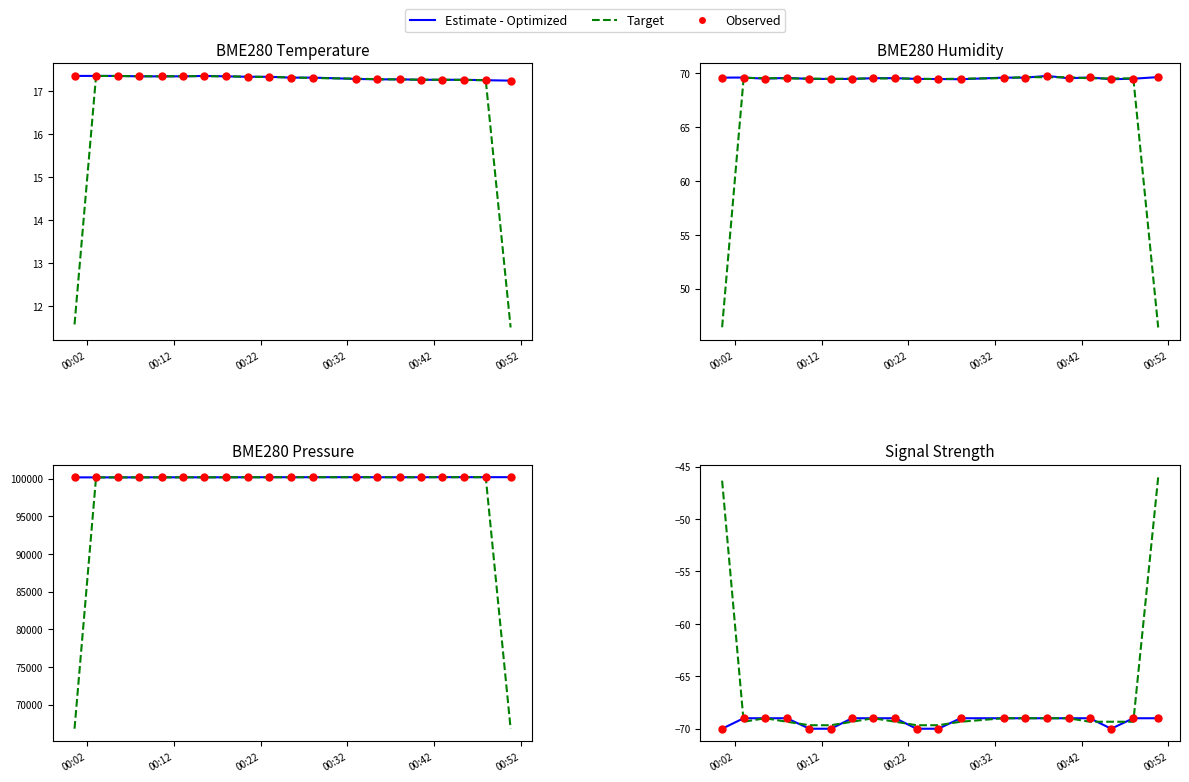

Which series reaches the maximum Y coordinate?

Target